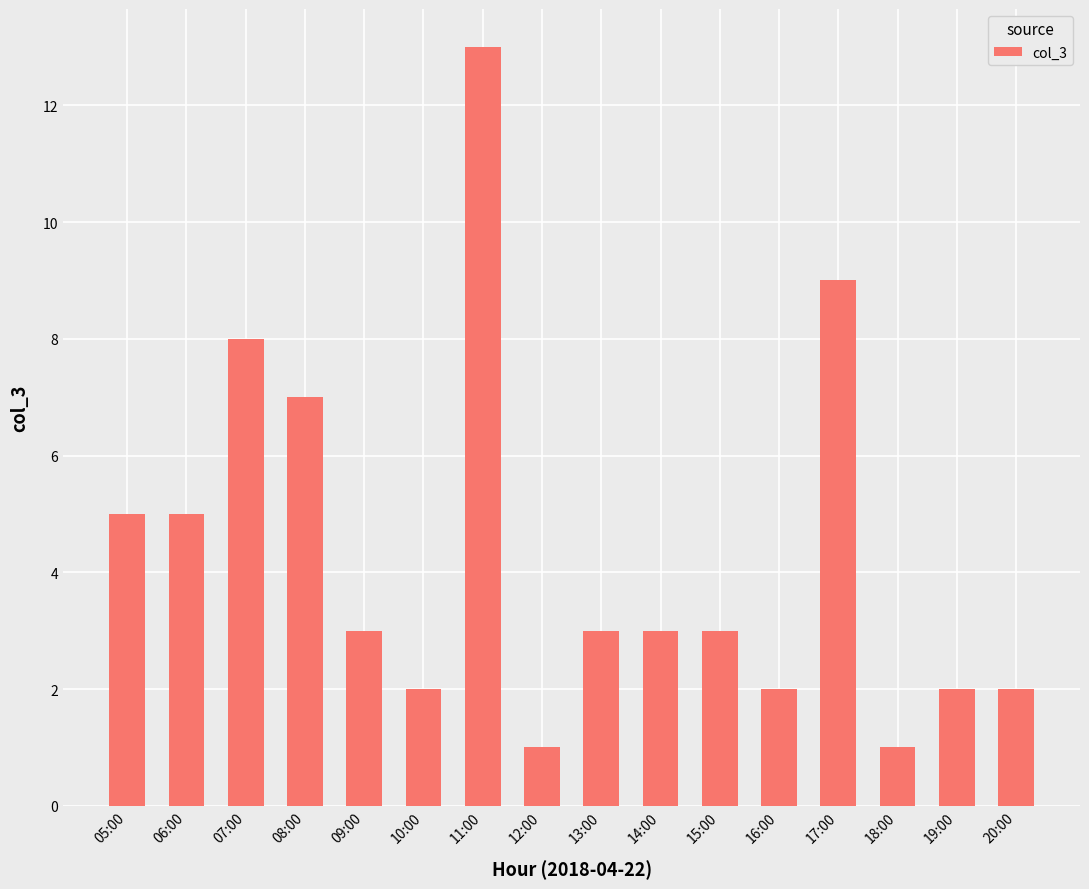

What is the change in value from 17:00 to 19:00?

-7